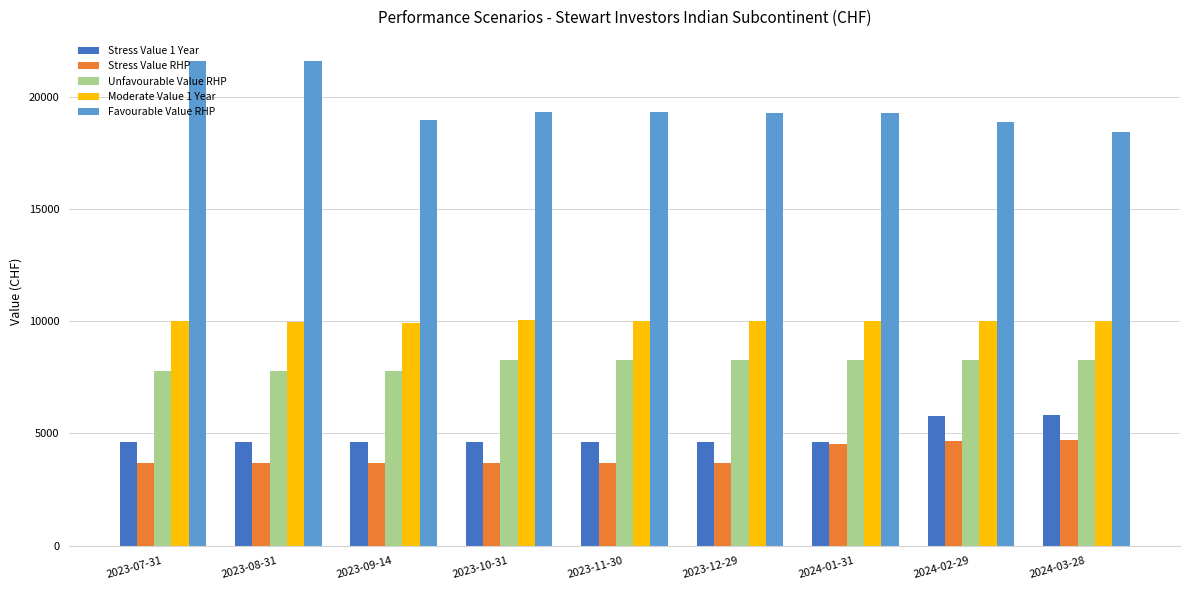

Which series has the largest total across all categories?

Favourable Value RHP